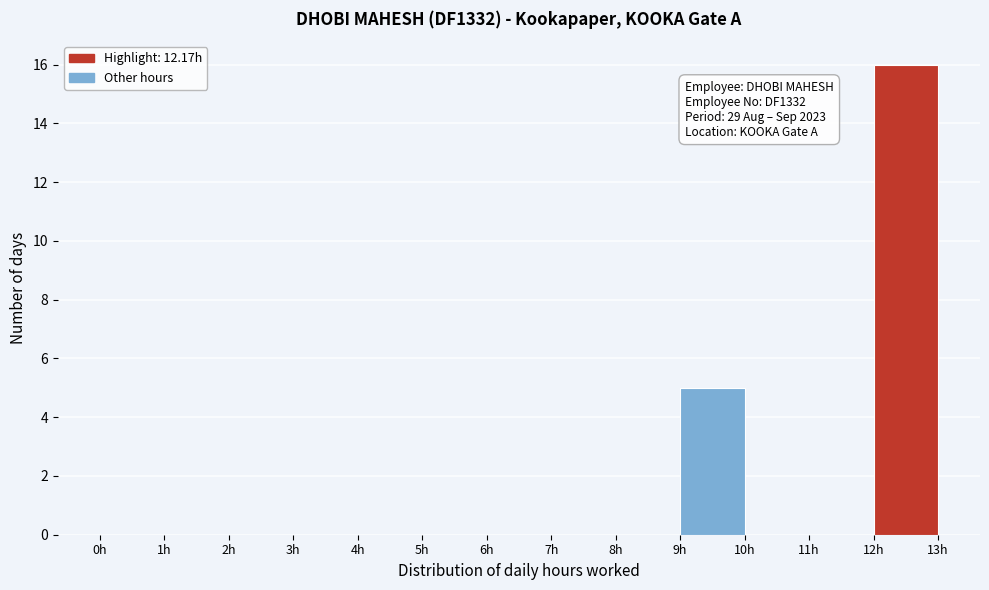

Which range on the x-axis has the tallest bar?

12 to 13